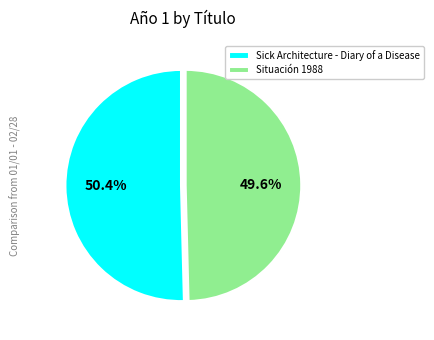

What is the smallest slice in the pie chart?

Situación 1988